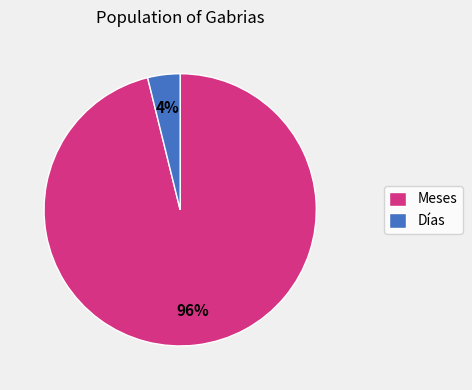

Combined, do Días and Meses account for over 50%?

Yes